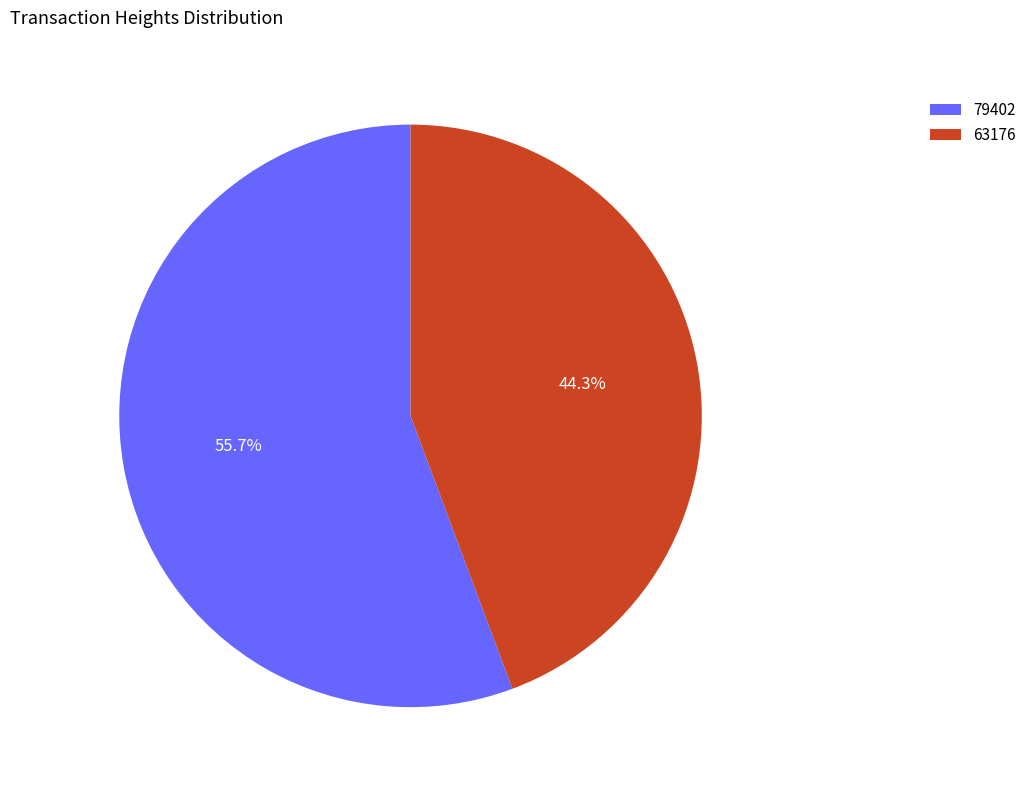

What is the smallest slice in the pie chart?

63176